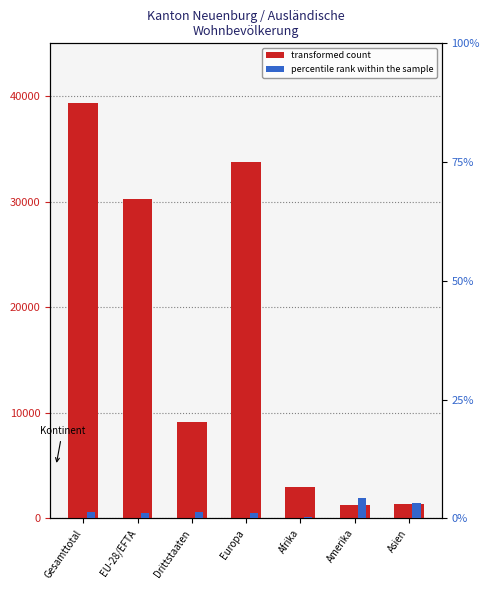

How many values in the percentile rank within the sample series exceed 1?

6